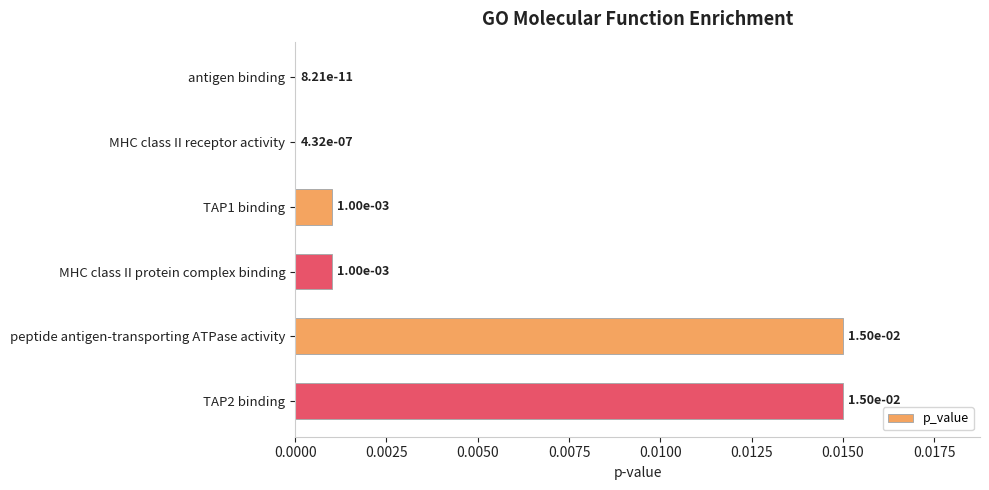

The value at MHC class II protein complex binding is 0.0. True or false?

True